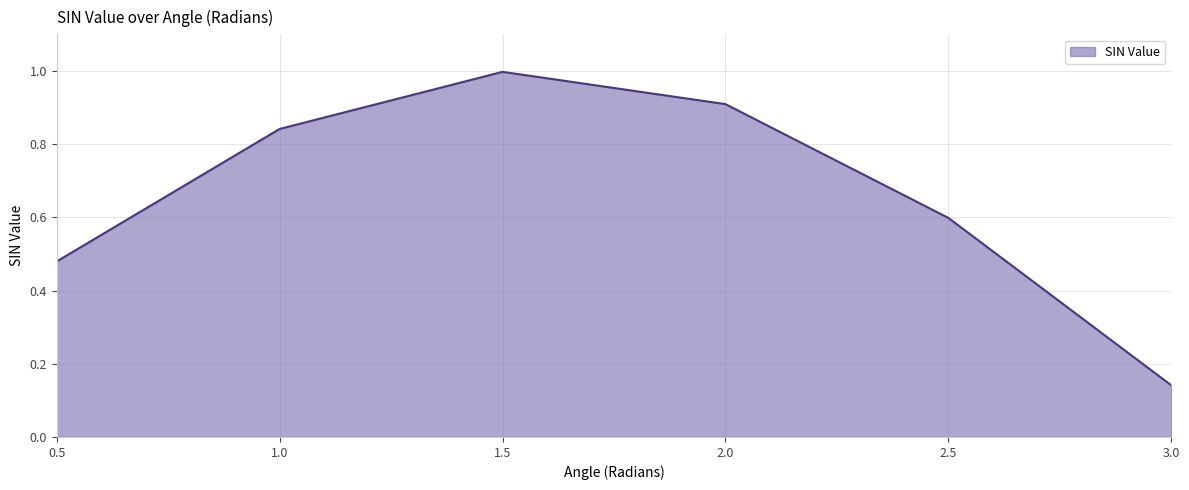

Count the number of categories in the chart.

6